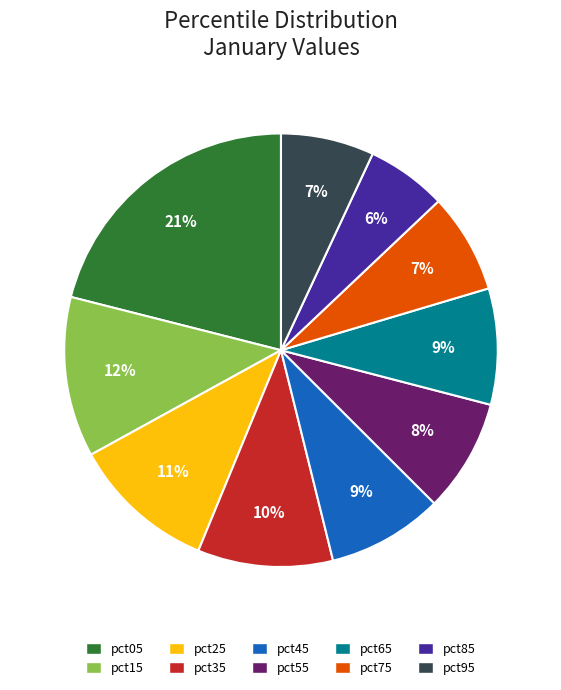

How many segments does this pie chart have?

10